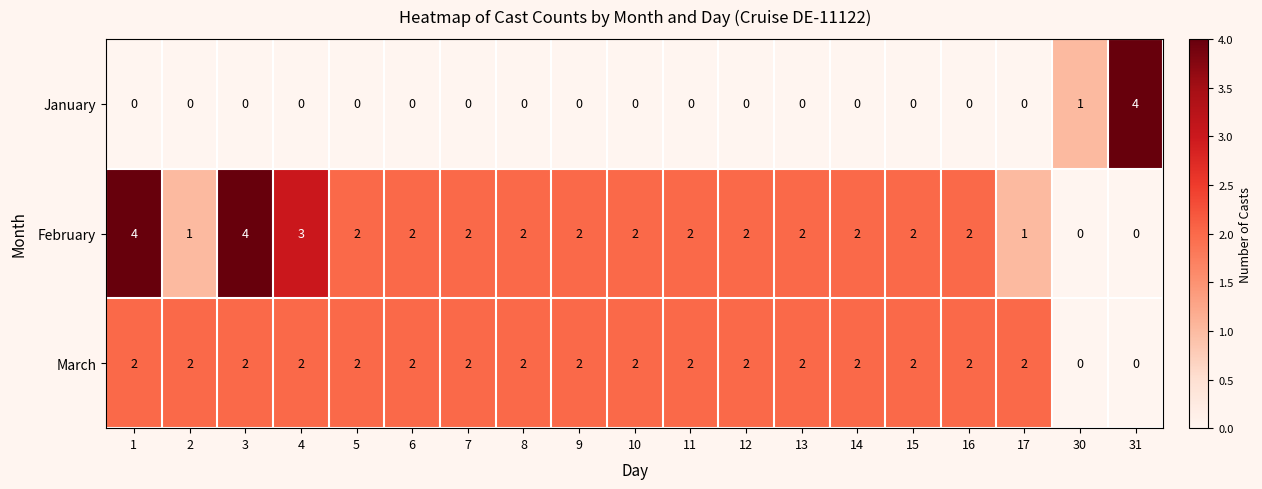

At how many categories does at least one series exceed 0?

19